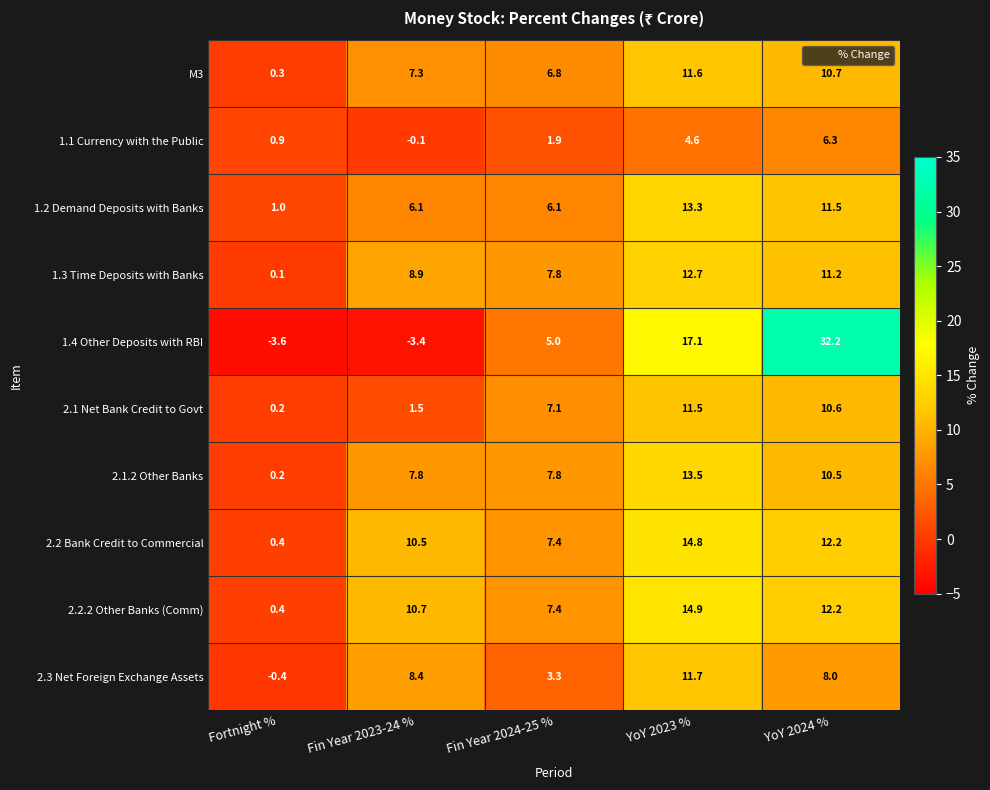

Which series has the largest range (max minus min)?

1.4 Other Deposits with RBI